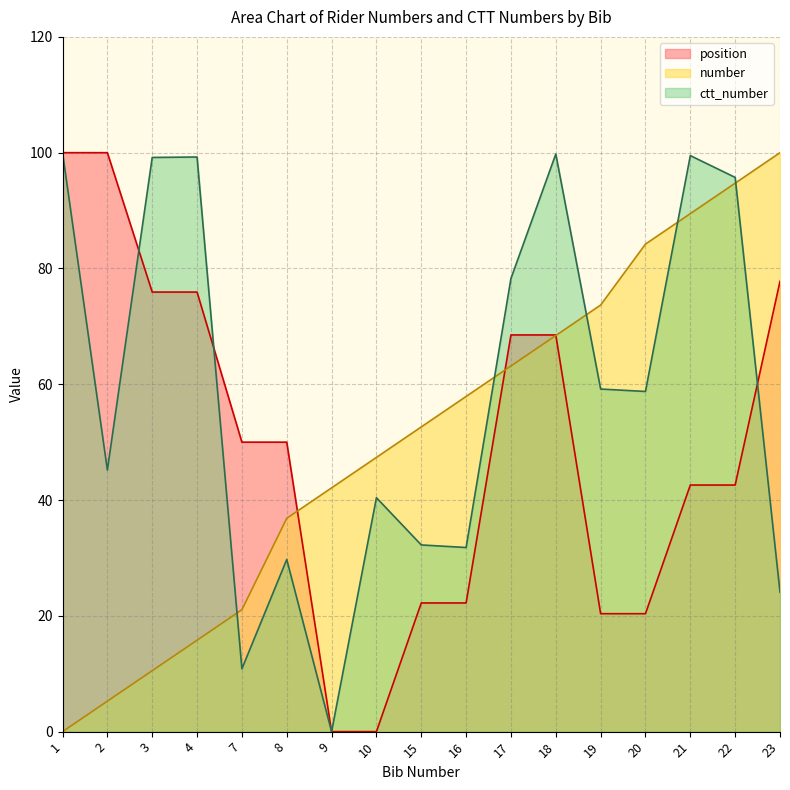

How many positive values does the number series have?

16